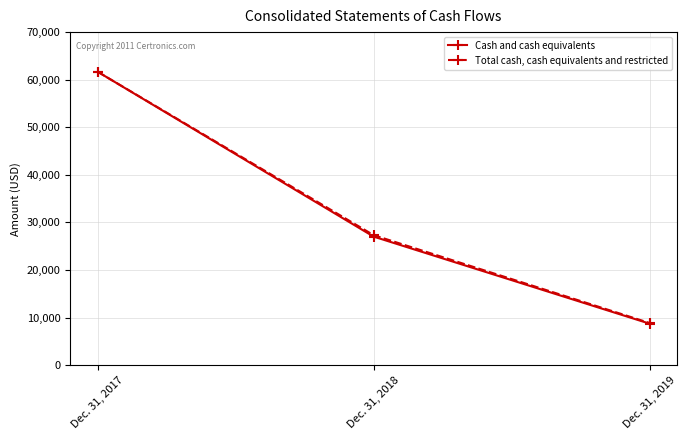

What value does the Total cash, cash equivalents and restricted series have at Dec. 31, 2019?

8875